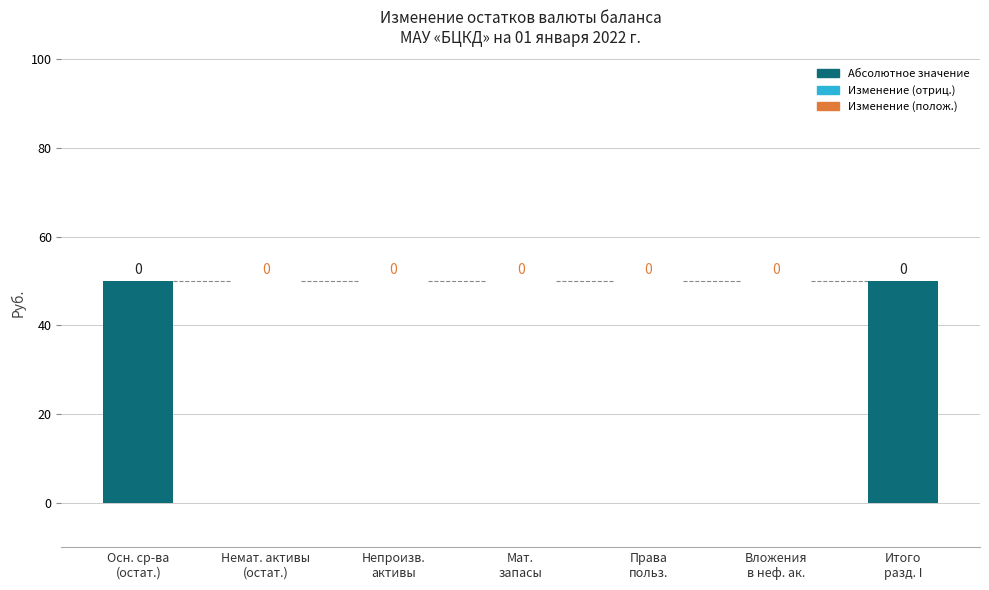

What is the difference between the second highest and minimum values?

50